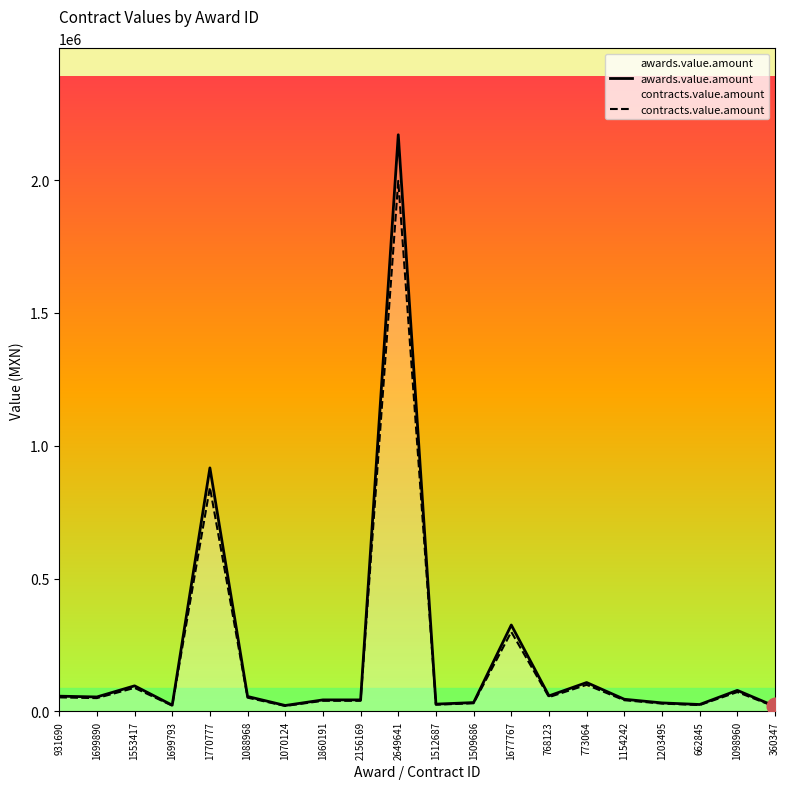

True or false: contracts.value.amount and awards.value.amount cross at least once.

False